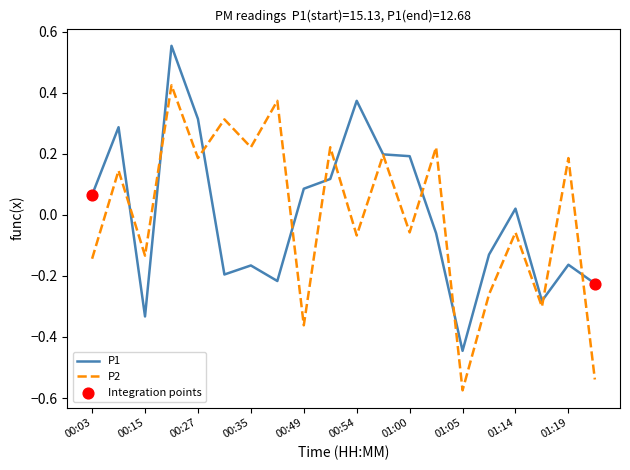

At how many categories does at least one series exceed 0?

15